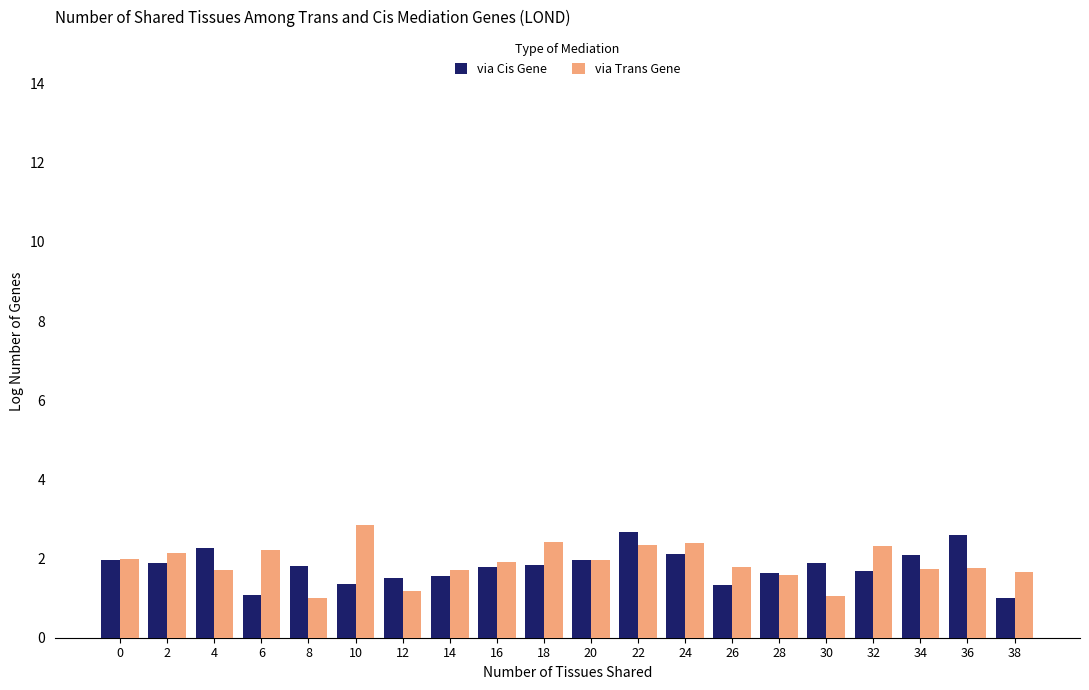

How many bars are there in total?

40